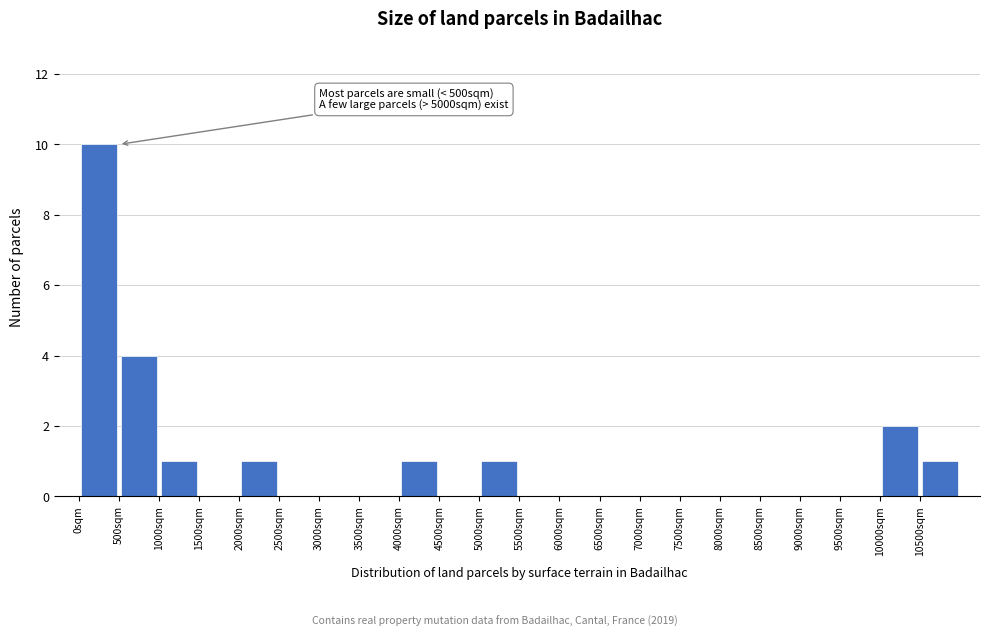

Which range on the x-axis has the tallest bar?

0 to 500